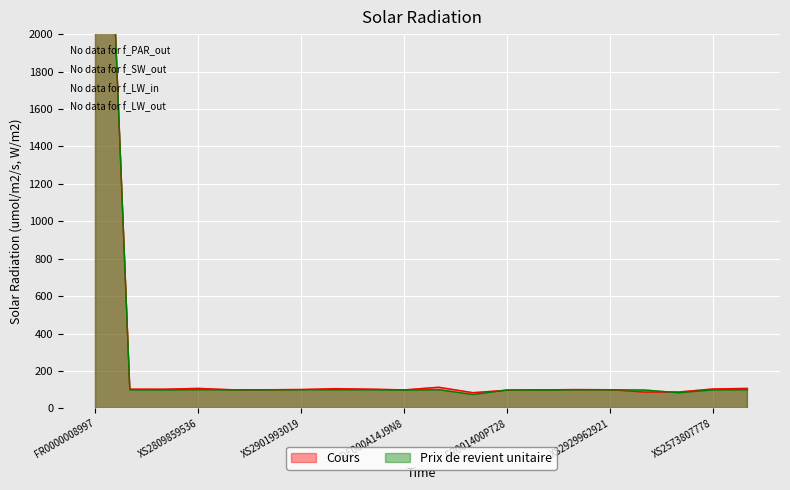

True or false: Cours has more than 0 interior local peaks.

True